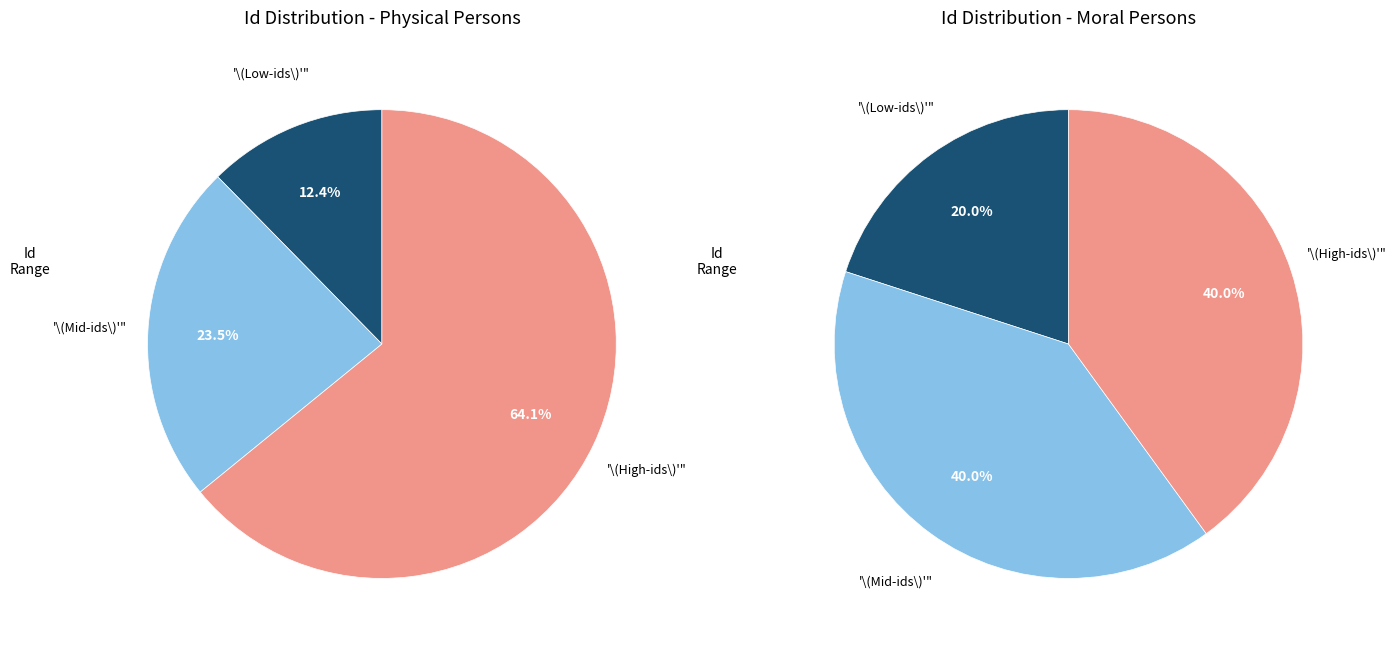

Does 10781666 account for over 50% of the chart?

No